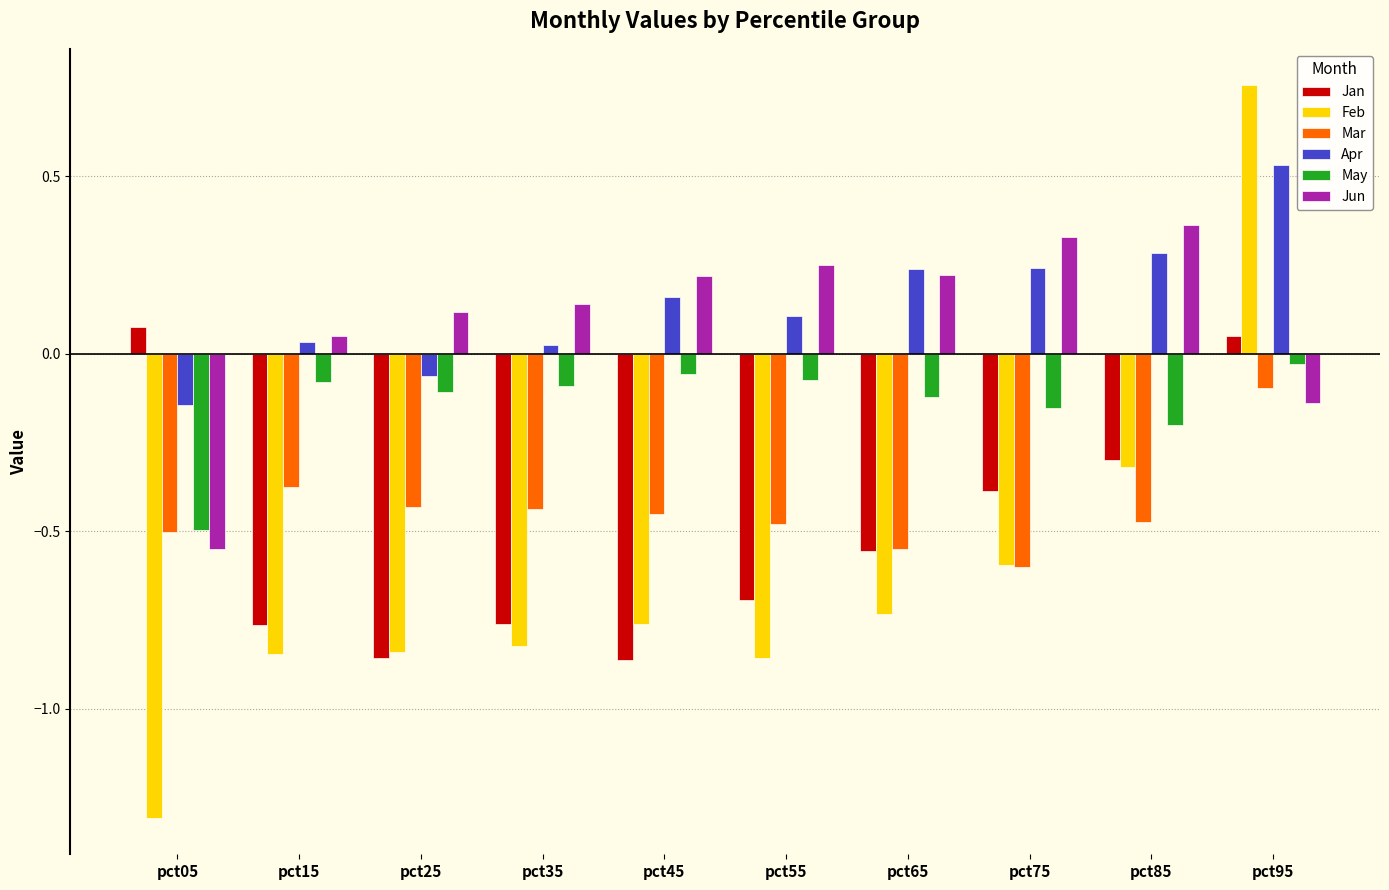

What is the sum of all Apr values?

1.4